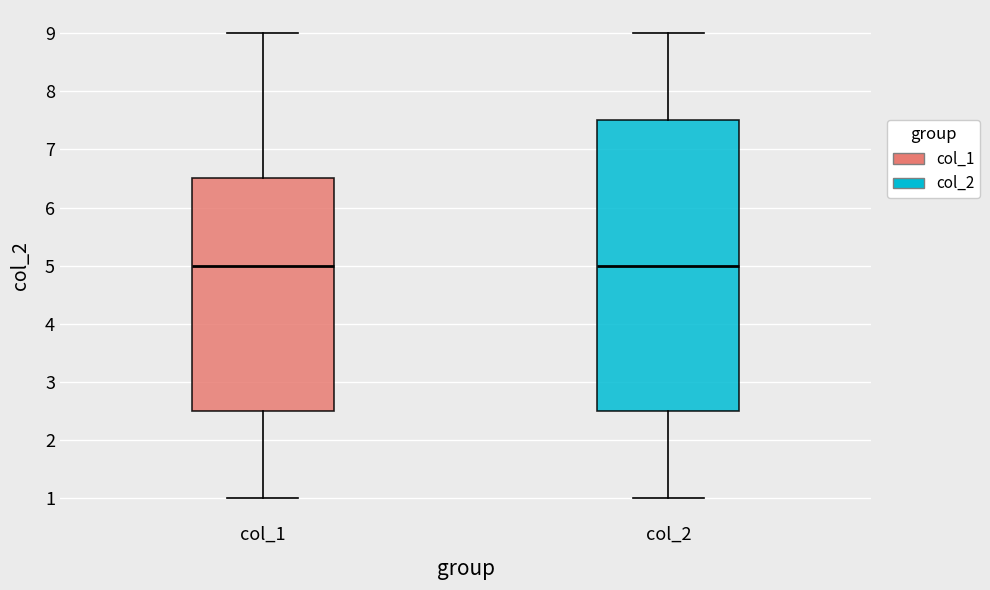

Where does the median line of the box for col_2 sit on the y-axis? The values are not printed on the chart, so give them approximately, as read against the axis.

5.0